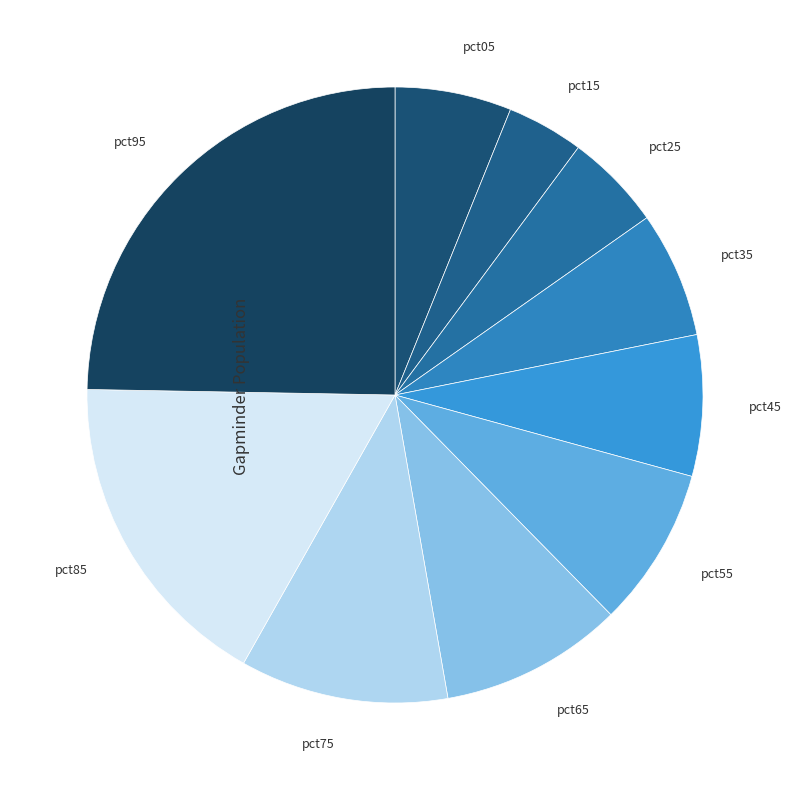

The pct75 slice represents 11% of the pie. True or false?

True